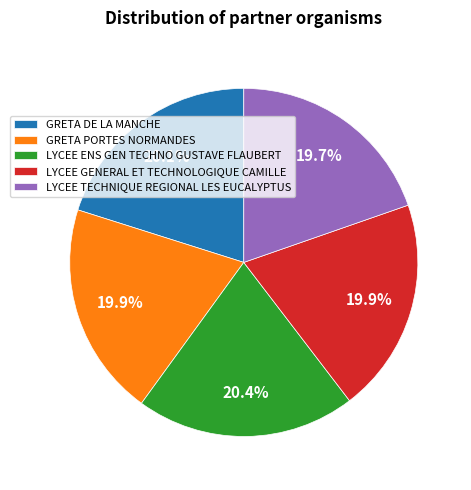

How many slices are in this pie chart?

5